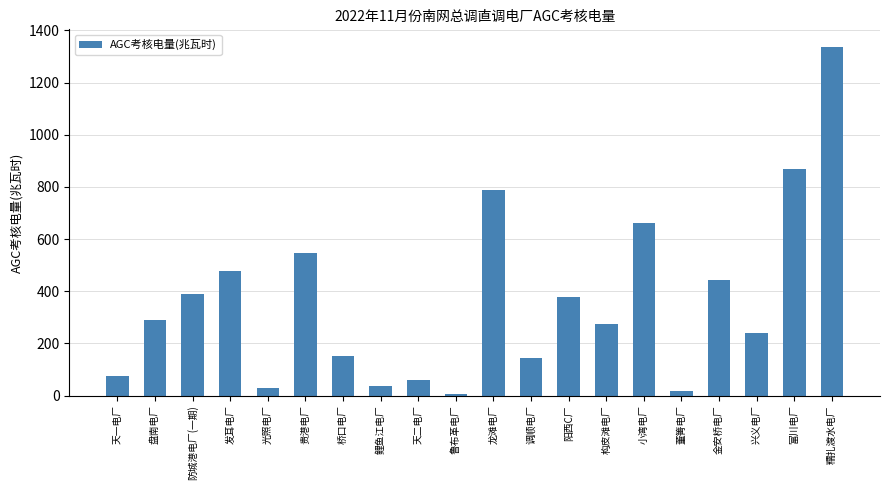

What is the label of the 1st bar from the left?

天一电厂